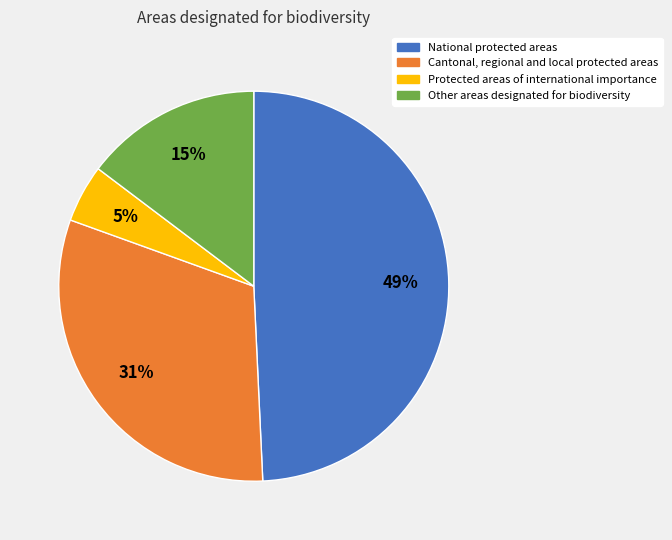

Does Protected areas of international importance represent more than half of the total?

No